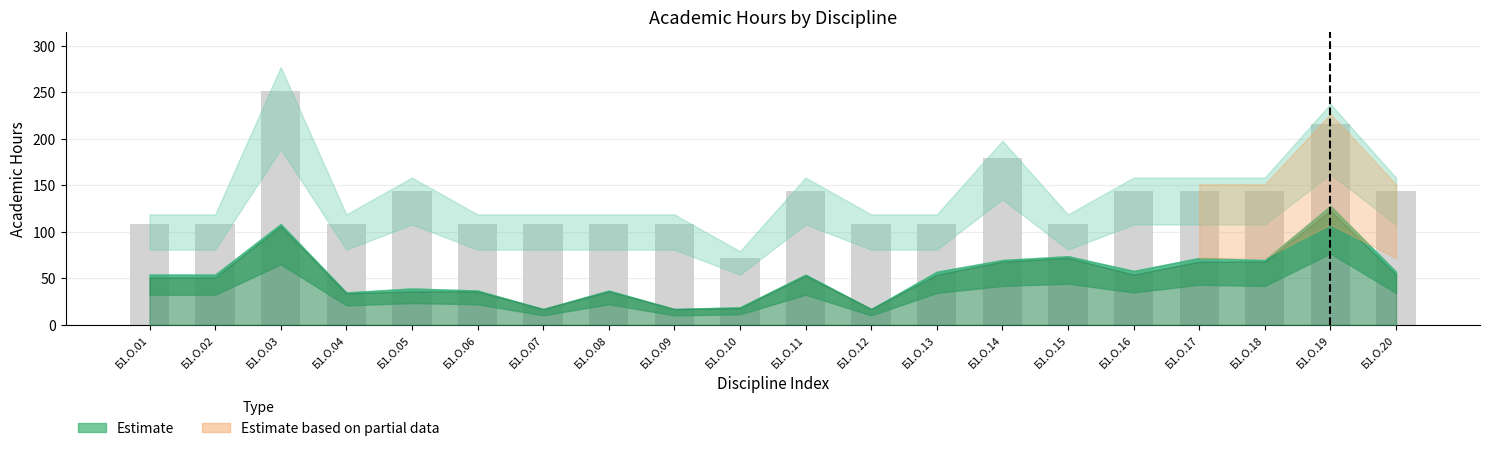

Reading left to right, extract all data points from this chart.

108	108	252	108	144	108	108	108	108	72	144	108	108	180	108	144	144	144	216	144